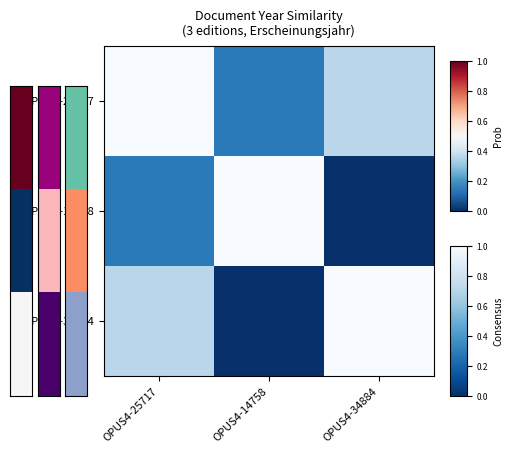

At which category is the sum across all series the highest?

OPUS4-25717